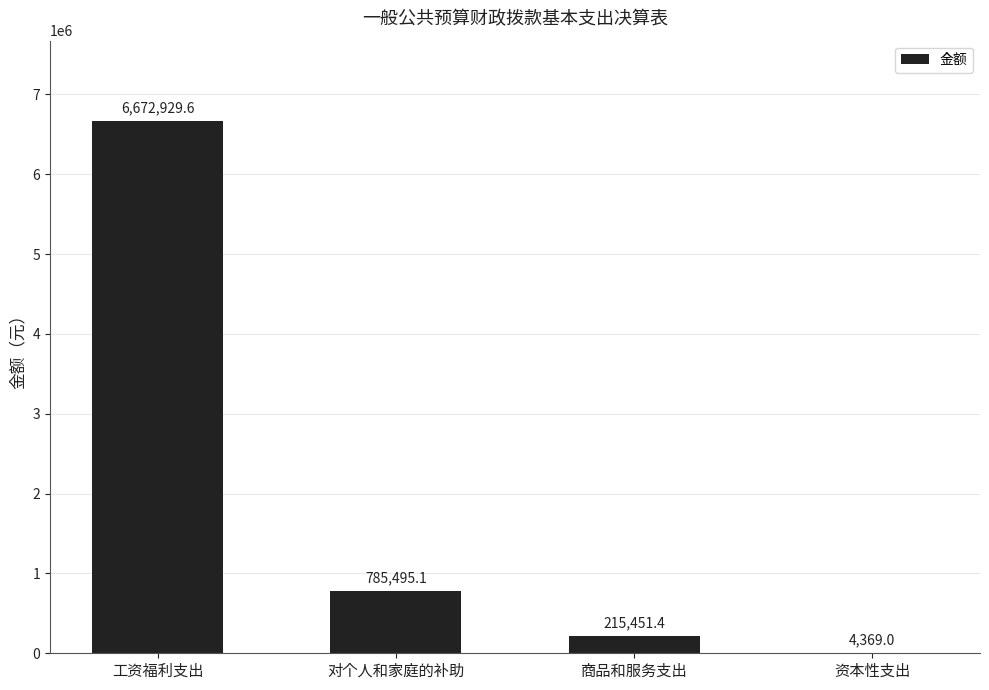

Reading left to right, transcribe all the data shown in this chart.

工资福利支出=6672929.6	对个人和家庭的补助=785495.1	商品和服务支出=215451.4	资本性支出=4369.0